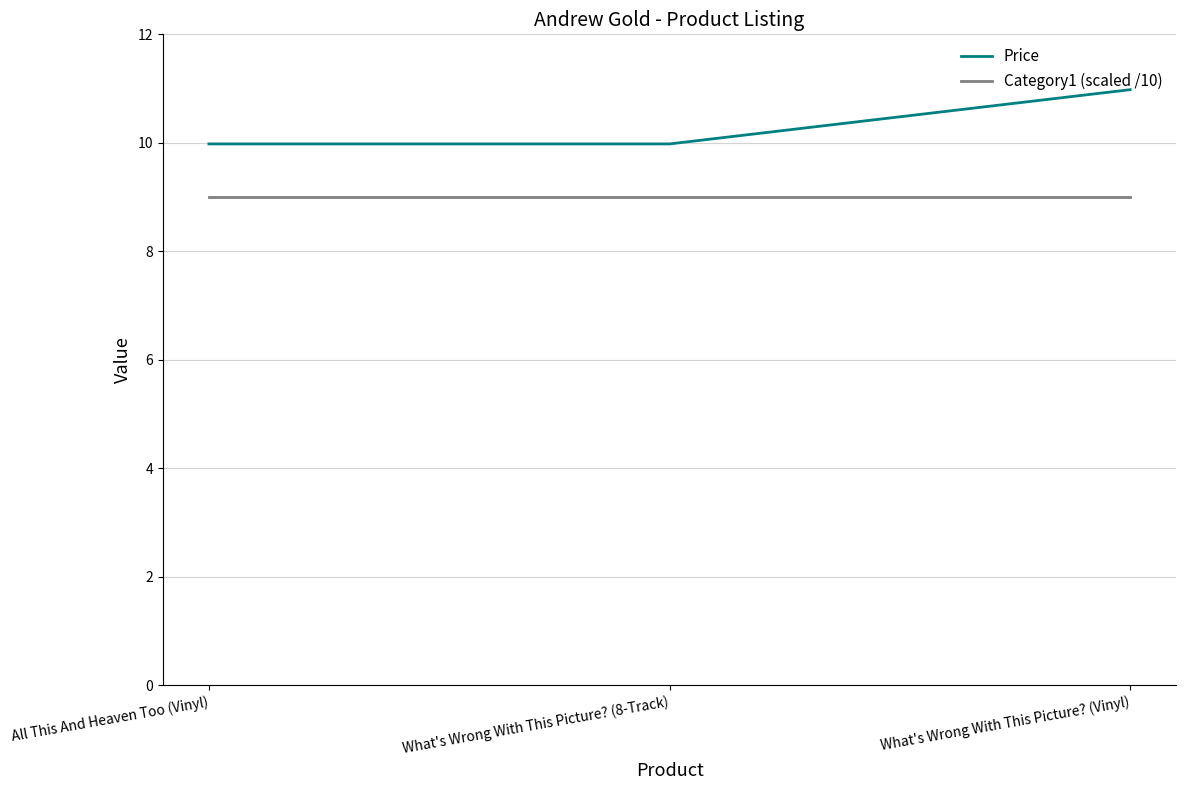

What is the greatest value displayed?

11.0